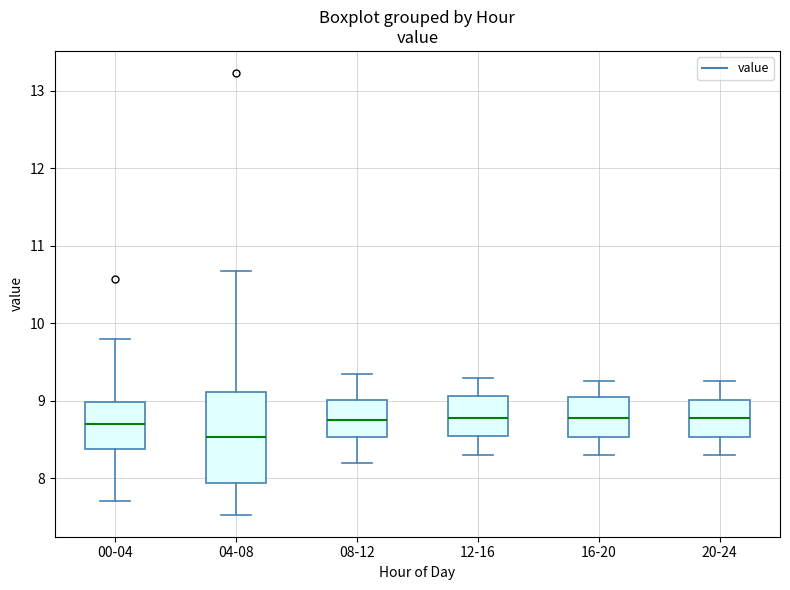

Where does the lower whisker of the box for 00-04 end on the y-axis? The values are not printed on the chart, so give them approximately, as read against the axis.

7.7